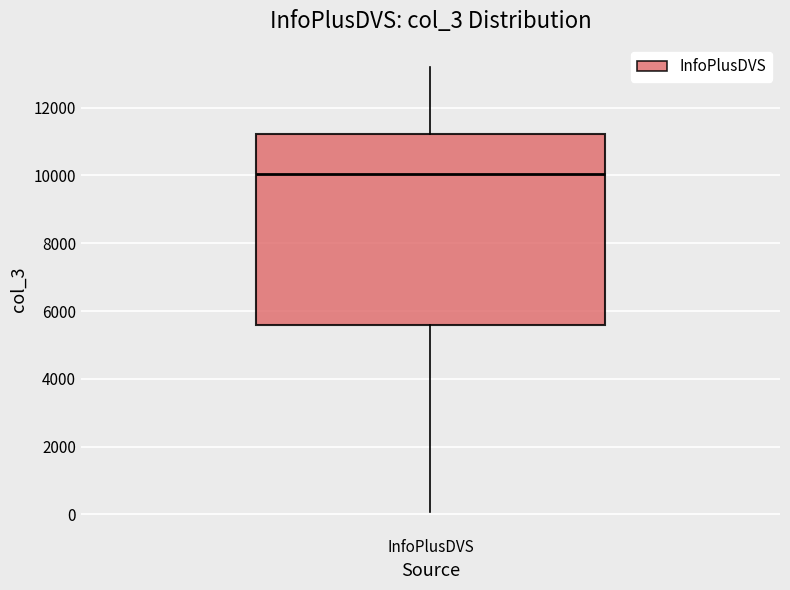

Where does the lower whisker of the box for InfoPlusDVS end on the y-axis? The values are not printed on the chart, so give them approximately, as read against the axis.

0